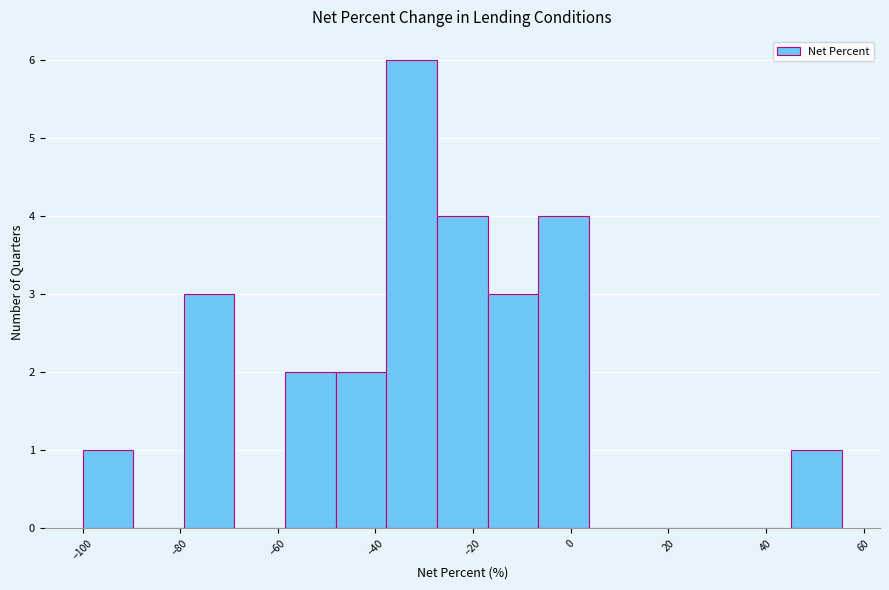

Reading left to right, list every bar in this chart as the range it spans on the x-axis followed by its height. Neither the bar edges nor the heights are printed on the chart, so give them approximately, as read against the axes.

-100 to -90: 1
-90 to -80: 0
-80 to -68: 3
-68 to -58: 0
-58 to -48: 2
-48 to -38: 2
-38 to -28: 6
-28 to -18: 4
-18 to -6: 3
-6 to 4: 4
4 to 14: 0
14 to 24: 0
24 to 34: 0
34 to 46: 0
46 to 56: 1